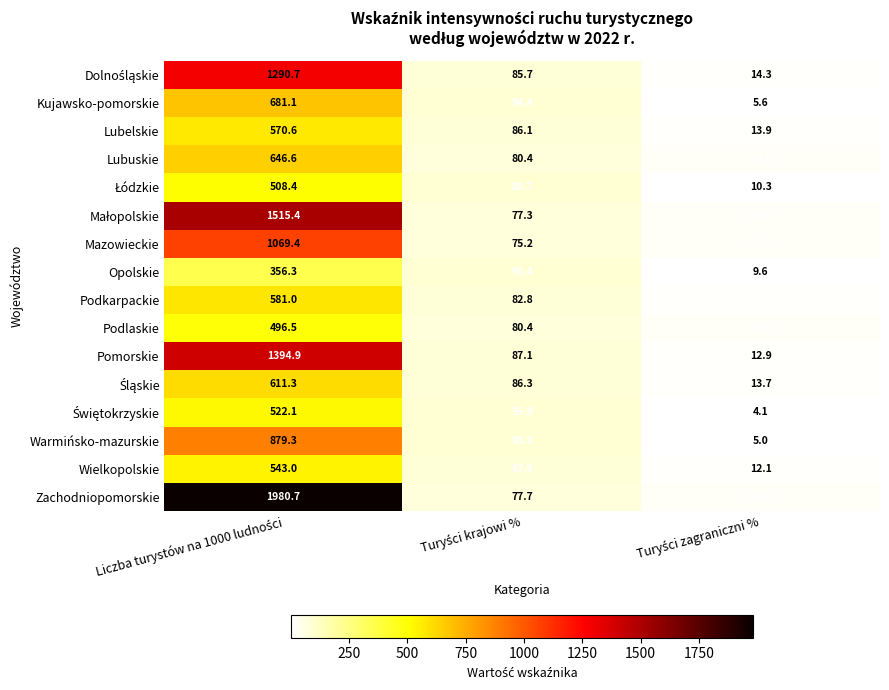

Which series has the largest range (max minus min)?

Zachodniopomorskie